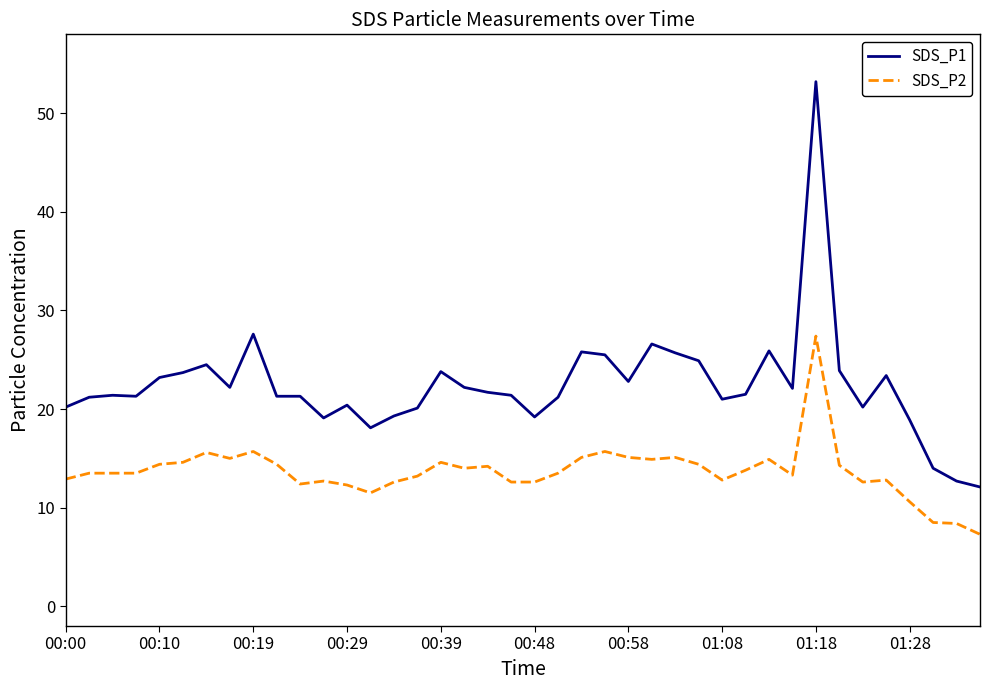

Which series has the largest total across all categories?

SDS_P1